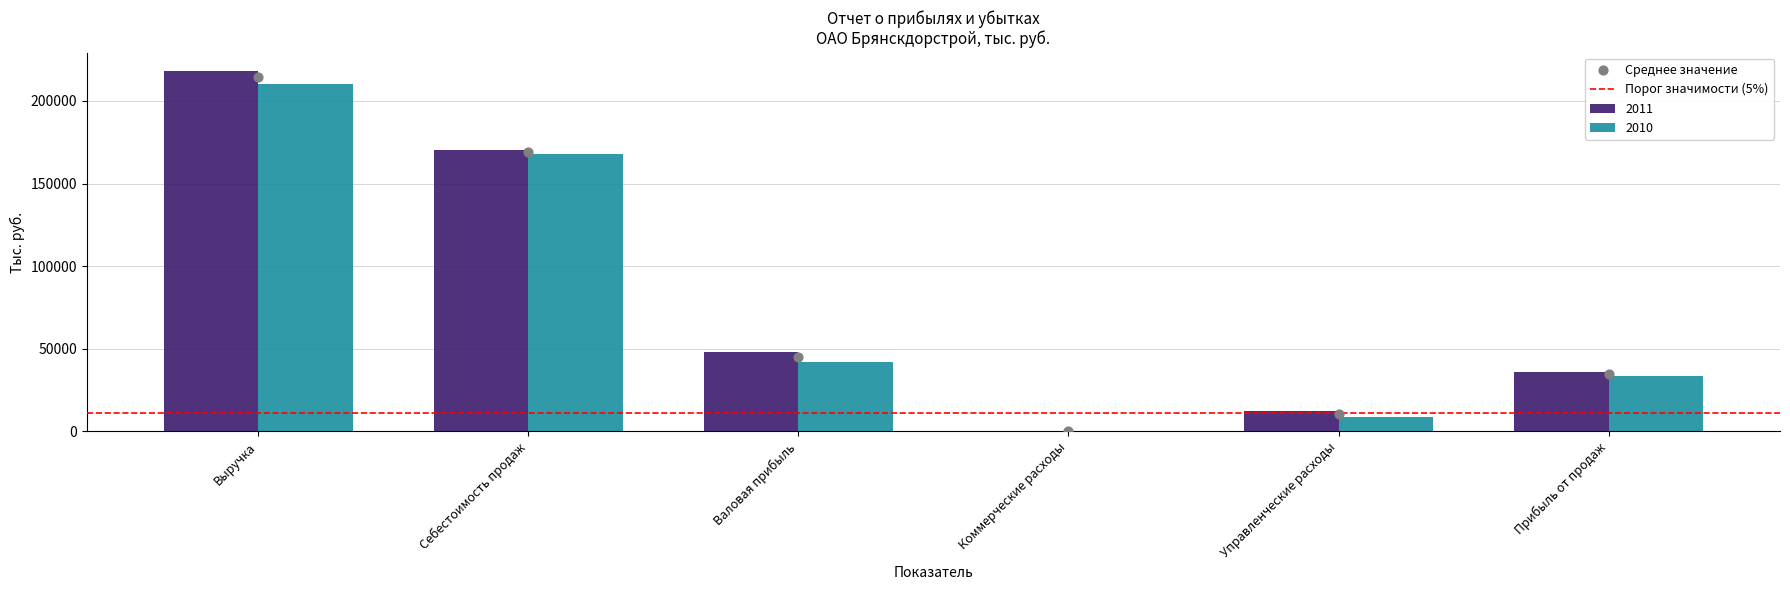

What are all the series names shown in the legend?

2011, 2010